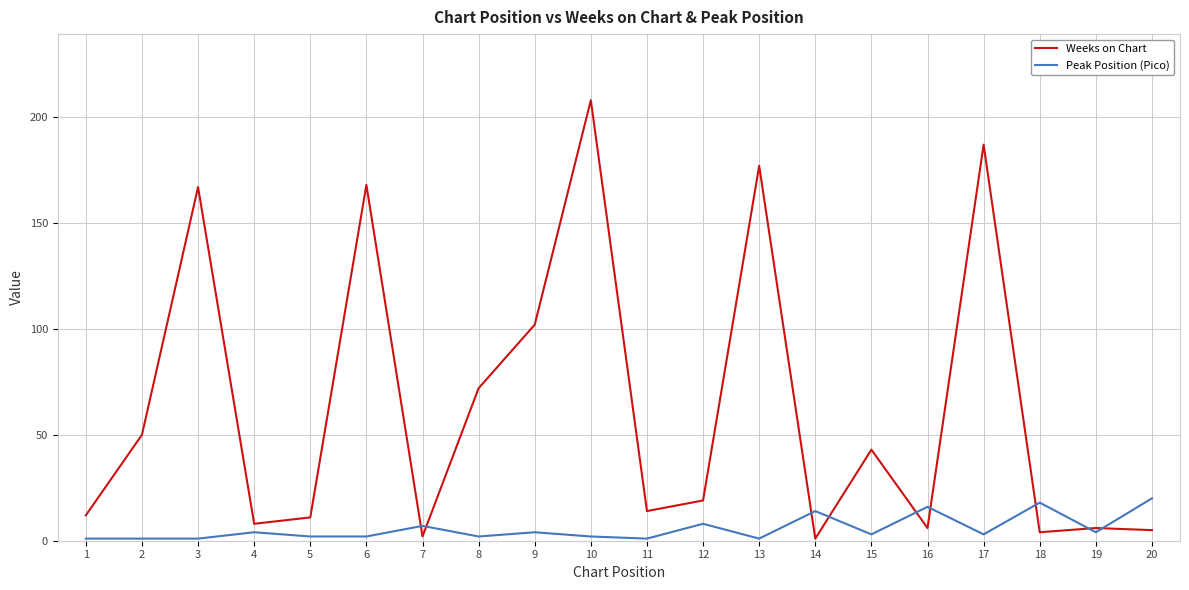

Is it true that Weeks on Chart equals 208 at 10?

True